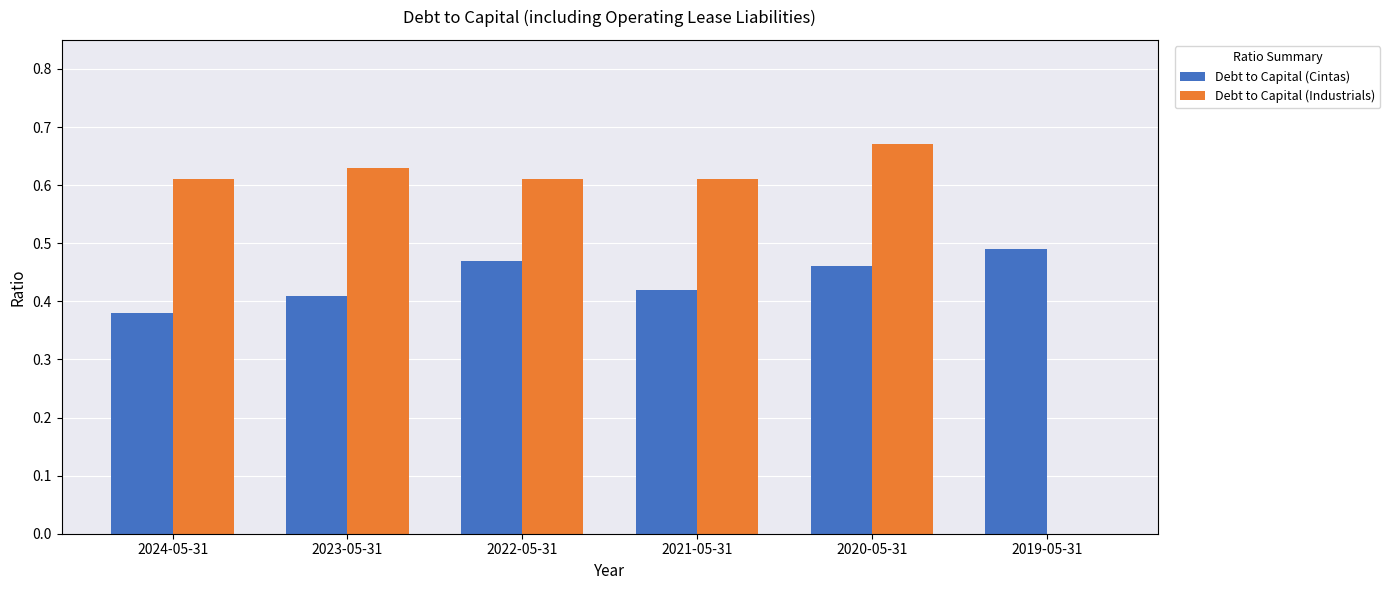

How many series are shown in this chart?

2